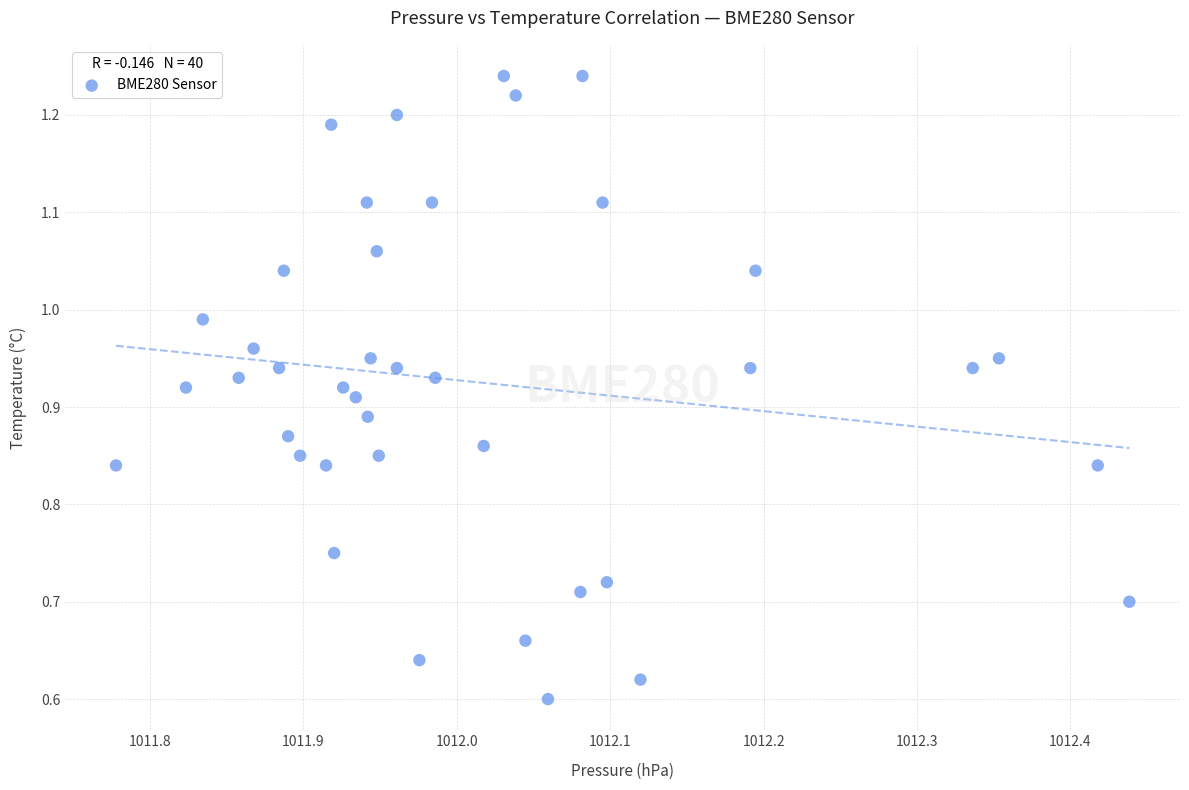

What is the range of X values (max minus min)?

66.1